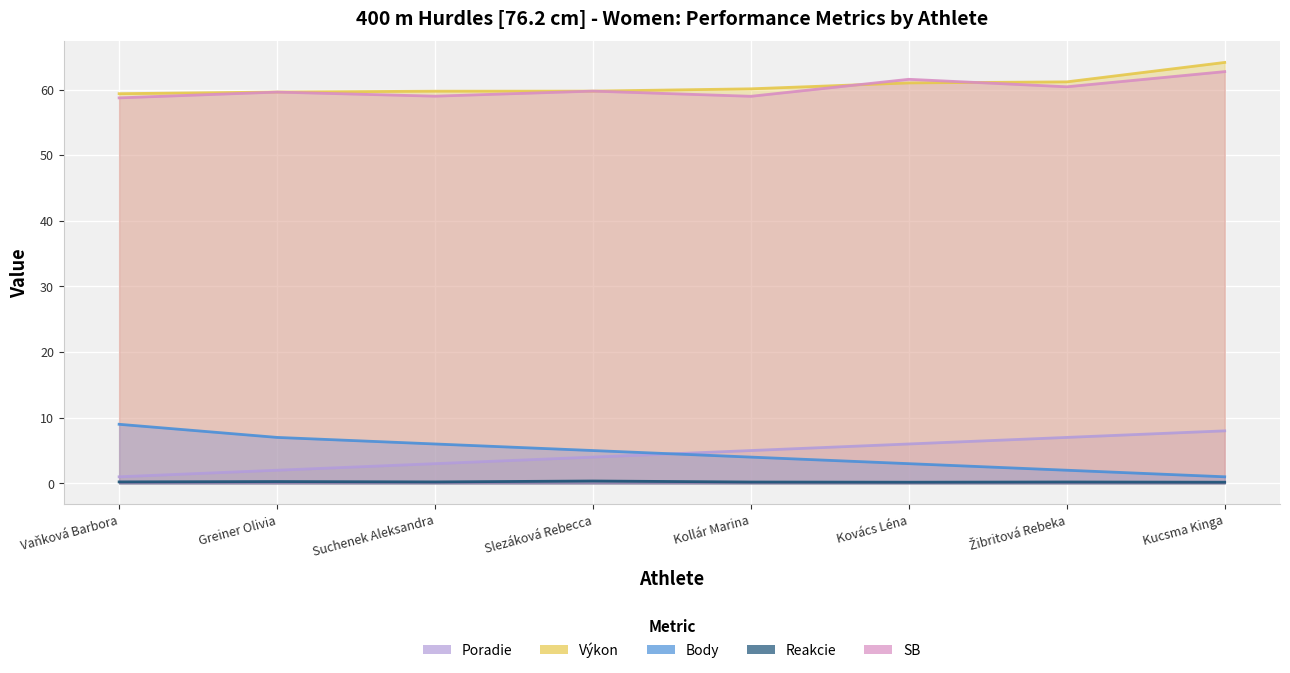

True or false: Reakcie and Poradie intersect in this chart.

False